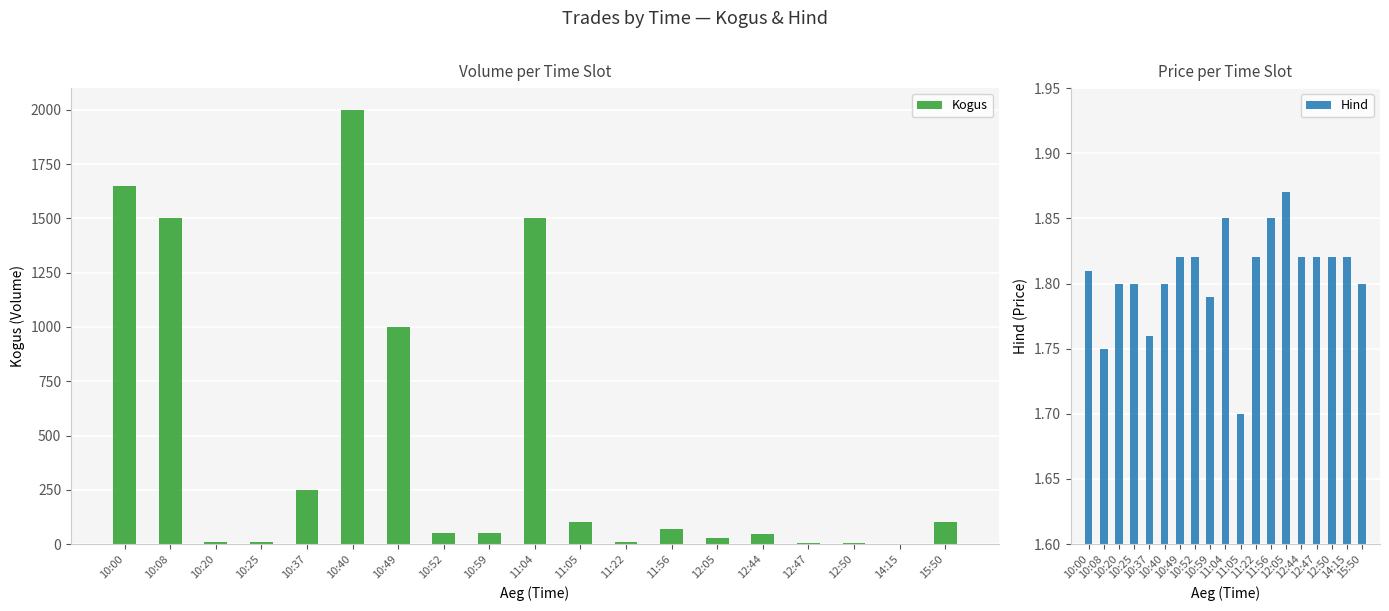

Which category has the lowest value across all series?

14:15